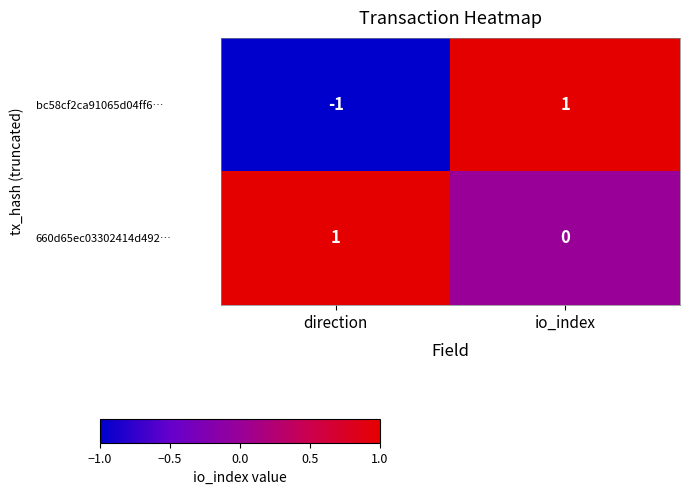

Where is 660d65ec03302414d492… nearest to the value 0?

io_index